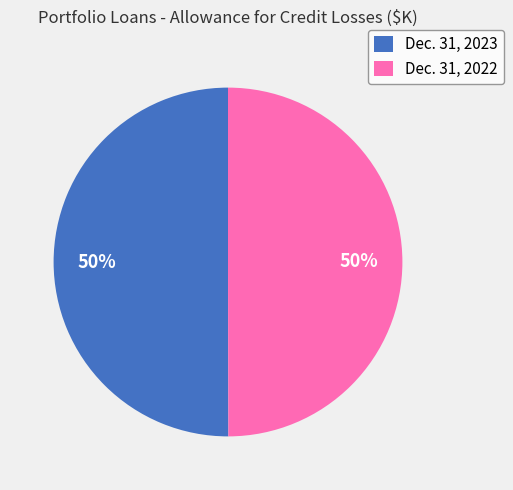

Is the sum of Dec. 31, 2023 and Dec. 31, 2022 greater than half?

Yes